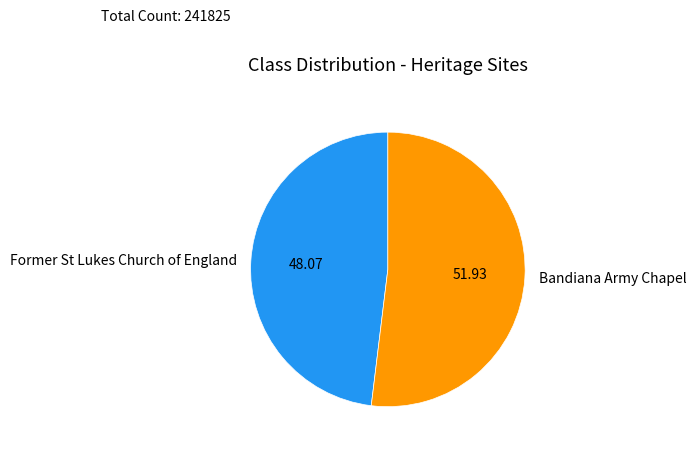

What is the majority slice?

Bandiana Army Chapel